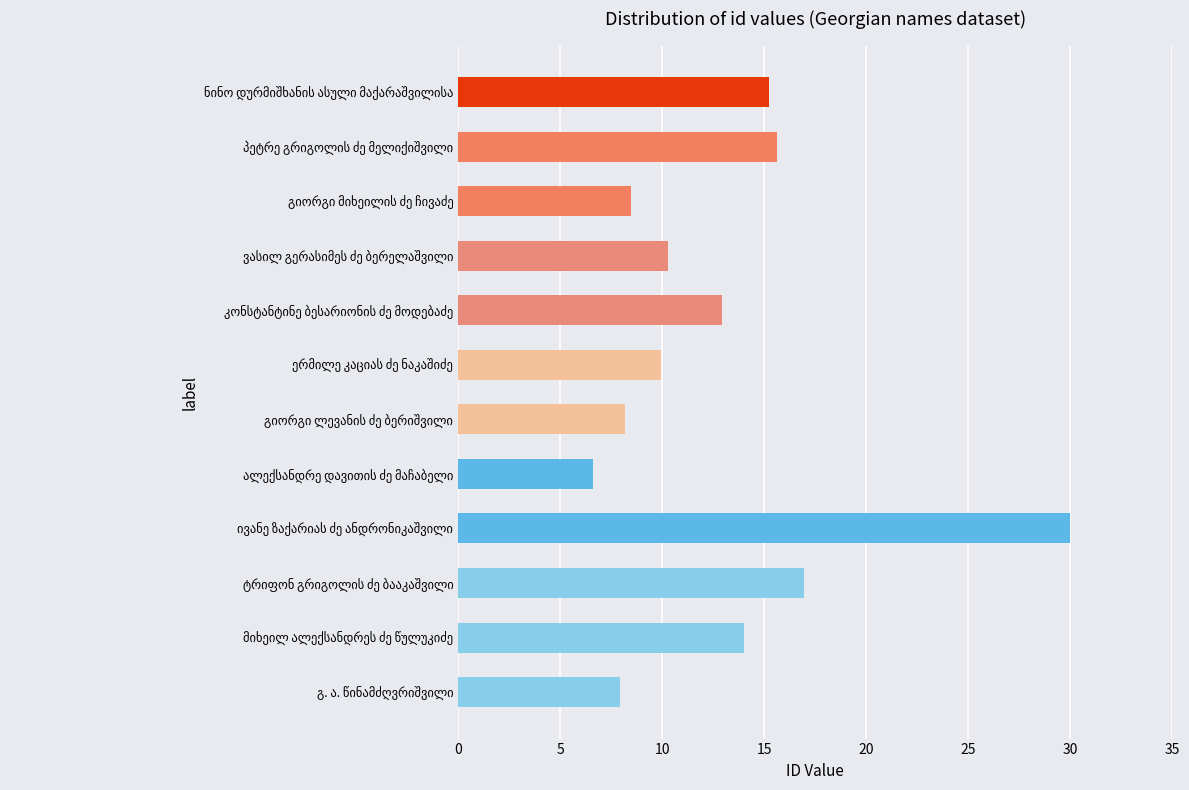

How many categories are shown in the chart?

12